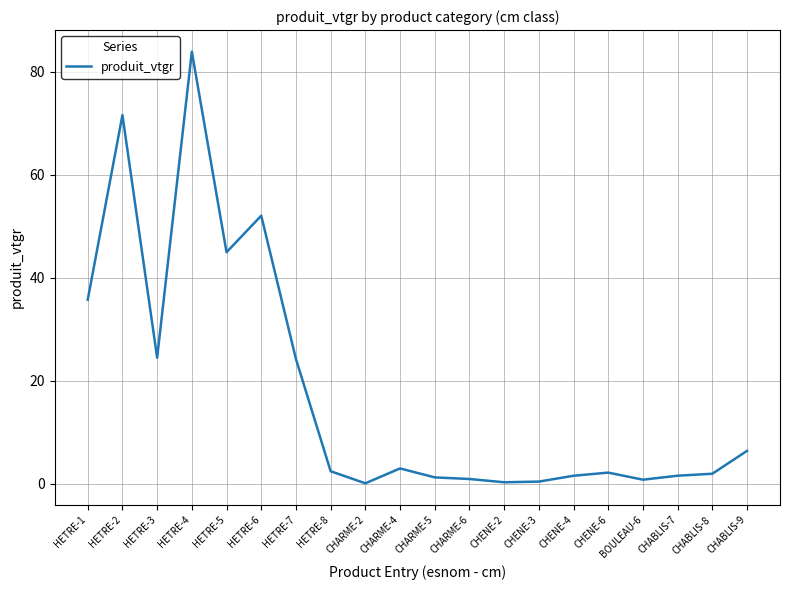

What position from the right is CHABLIS-8?

2